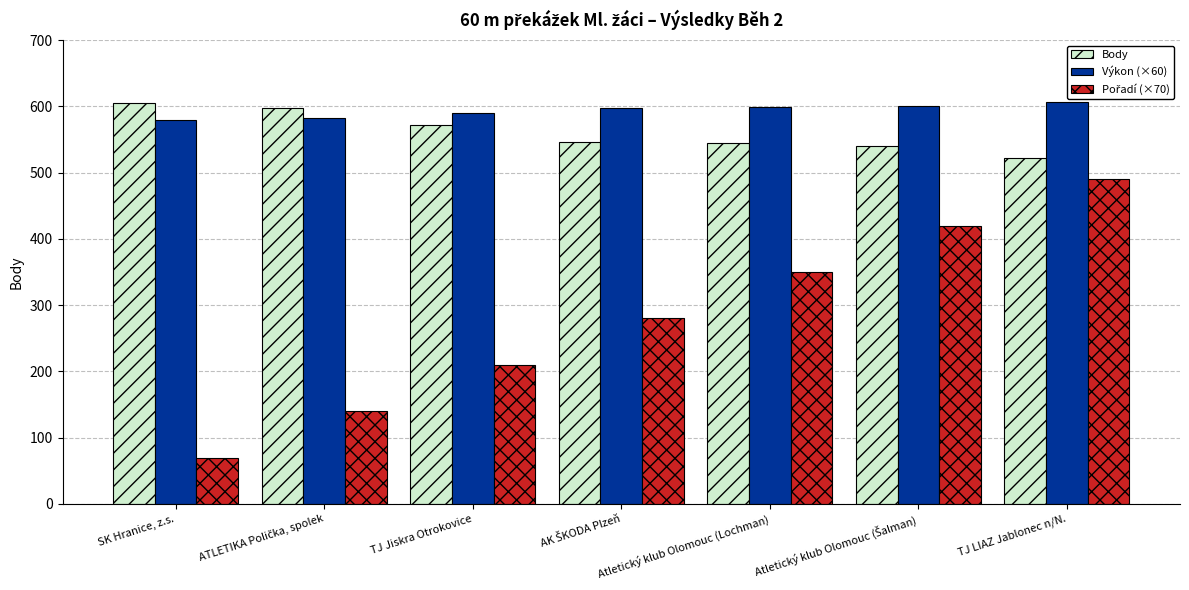

What is the minimum value for Body?

522.0